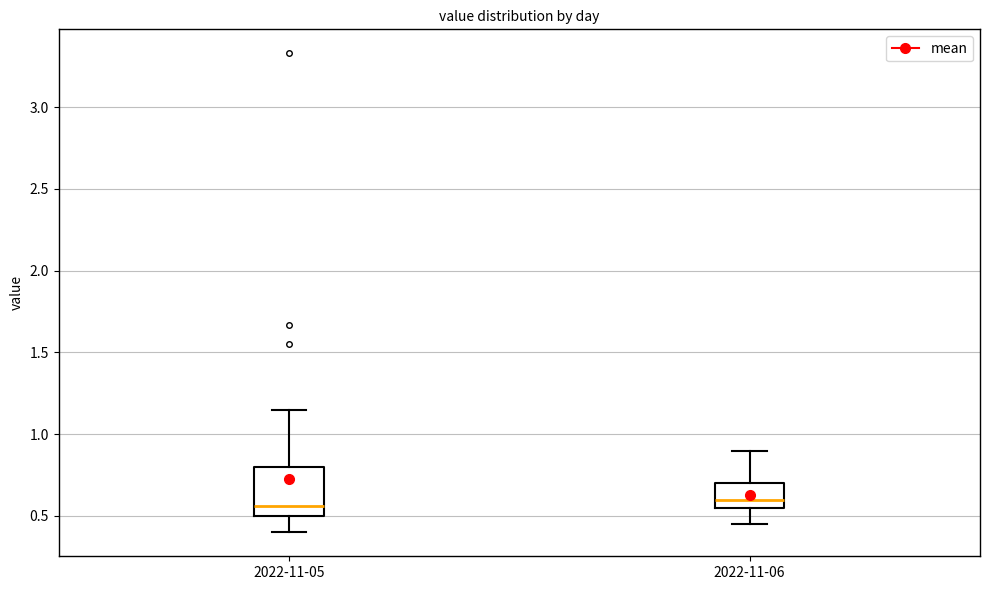

Comparing the boxes themselves (not the whiskers), which one is the tallest?

2022-11-05